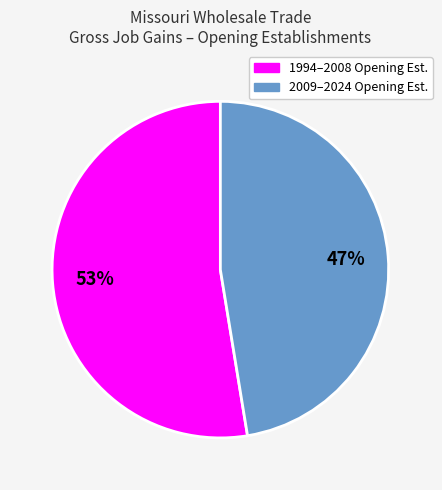

Is there any slice that represents more than half of the pie?

Yes